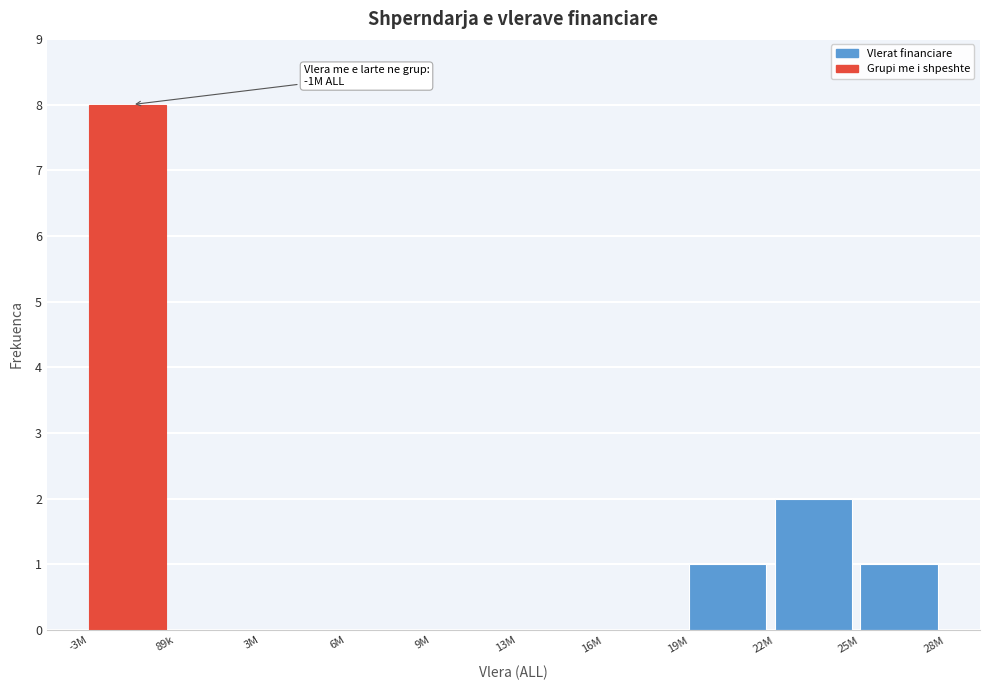

Reading left to right, transcribe all the data shown in this chart.

-3M=8	89k=0	3M=0	6M=0	9M=0	13M=0	16M=0	19M=1	22M=2	25M=1